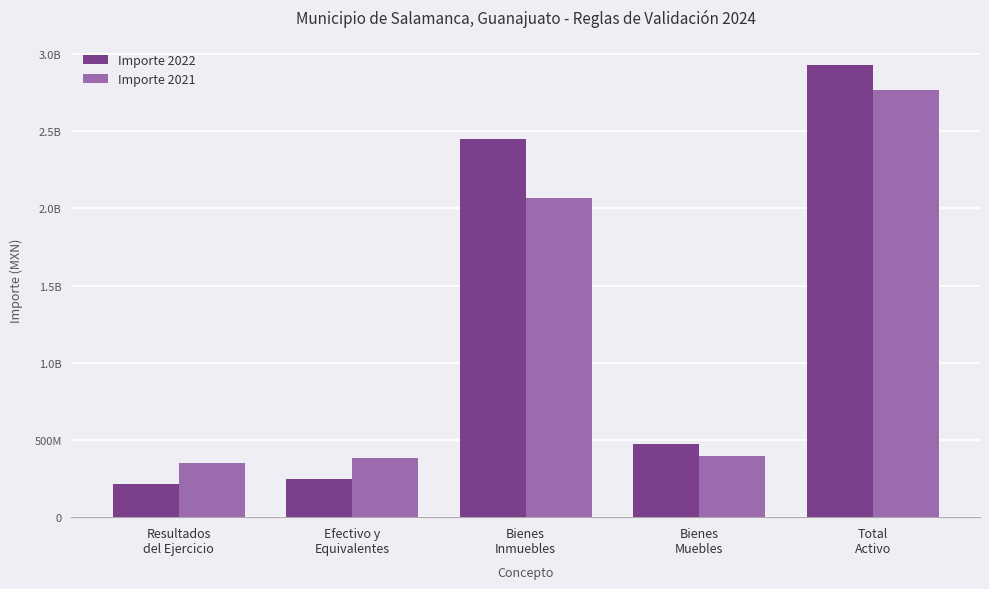

Which series has the largest range (max minus min)?

Importe 2022